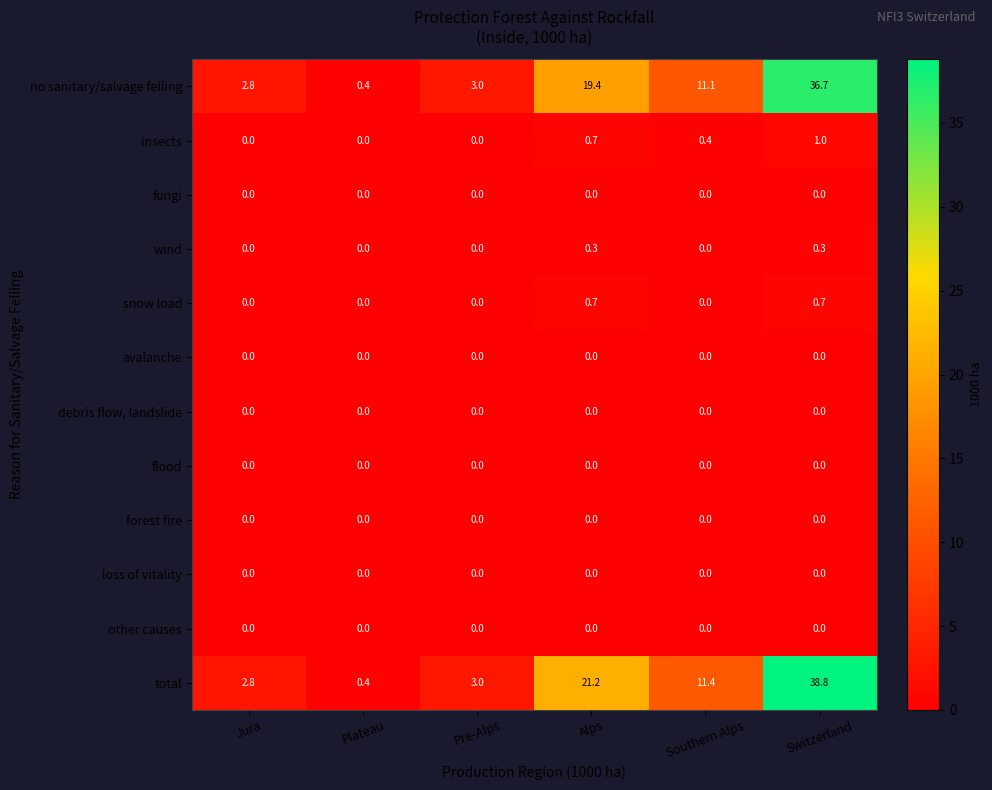

Which category has the highest value across all series?

Switzerland